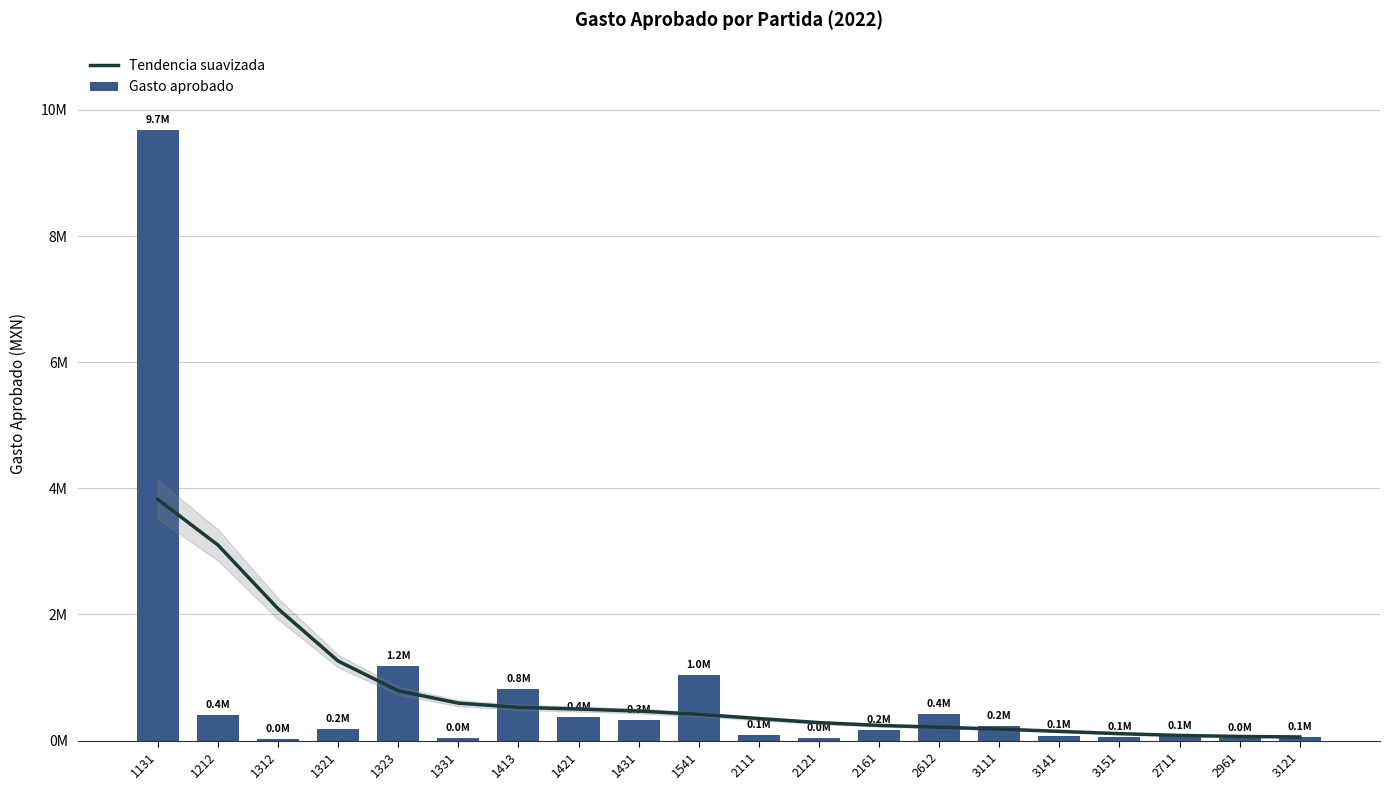

Between 1323 and 2121, which series saw the biggest shift?

Gasto aprobado